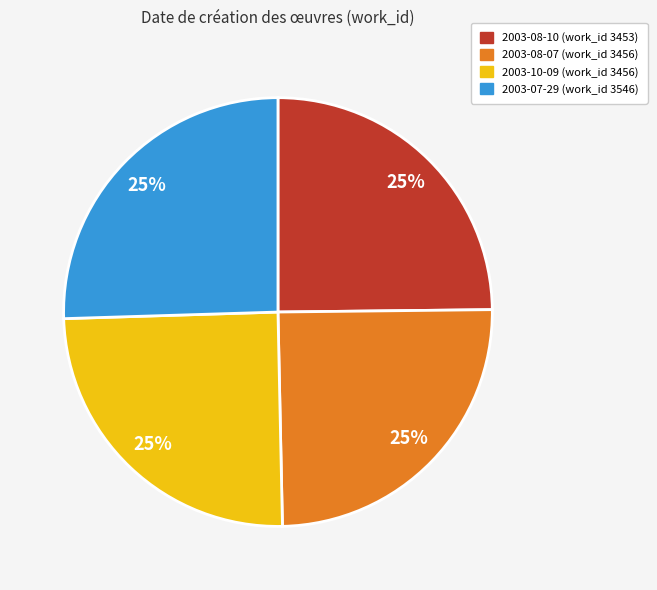

Is it true that 2003-07-29 is 25% of the pie?

True